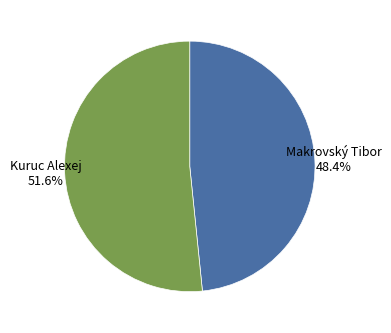

Which slice represents more than half of the pie?

Kuruc Alexej